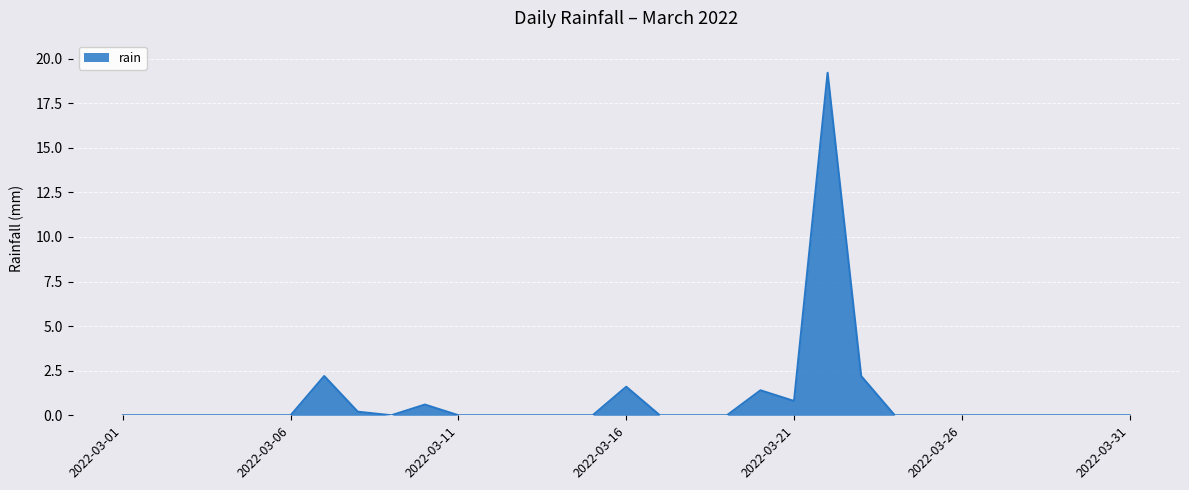

What is the difference between the maximum and minimum values?

19.2